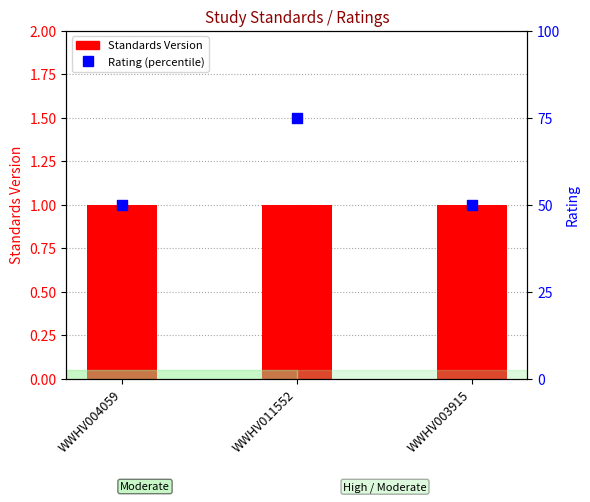

Which series contains the highest Y value?

Rating (percentile)